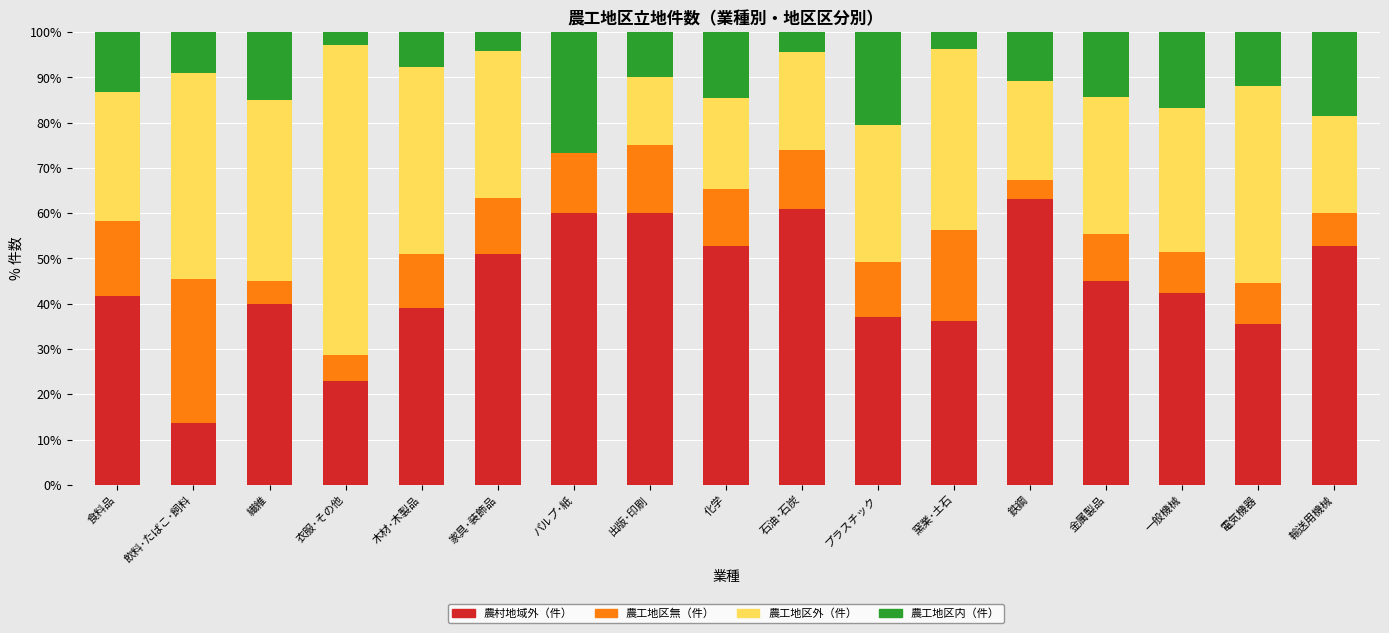

What is the average value of the 農村地域外（件） series?

44.4